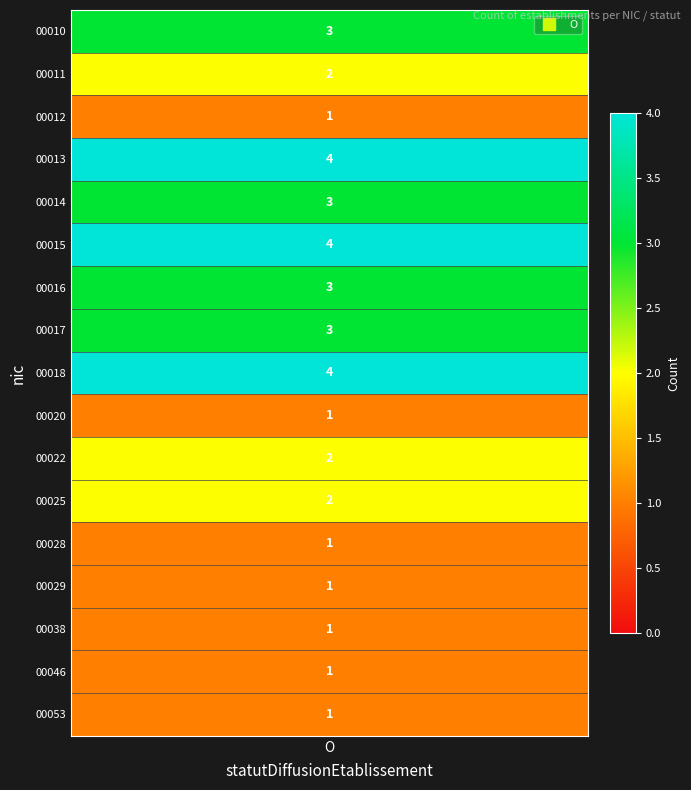

True or false: 00016 has a value of 3 at O.

True